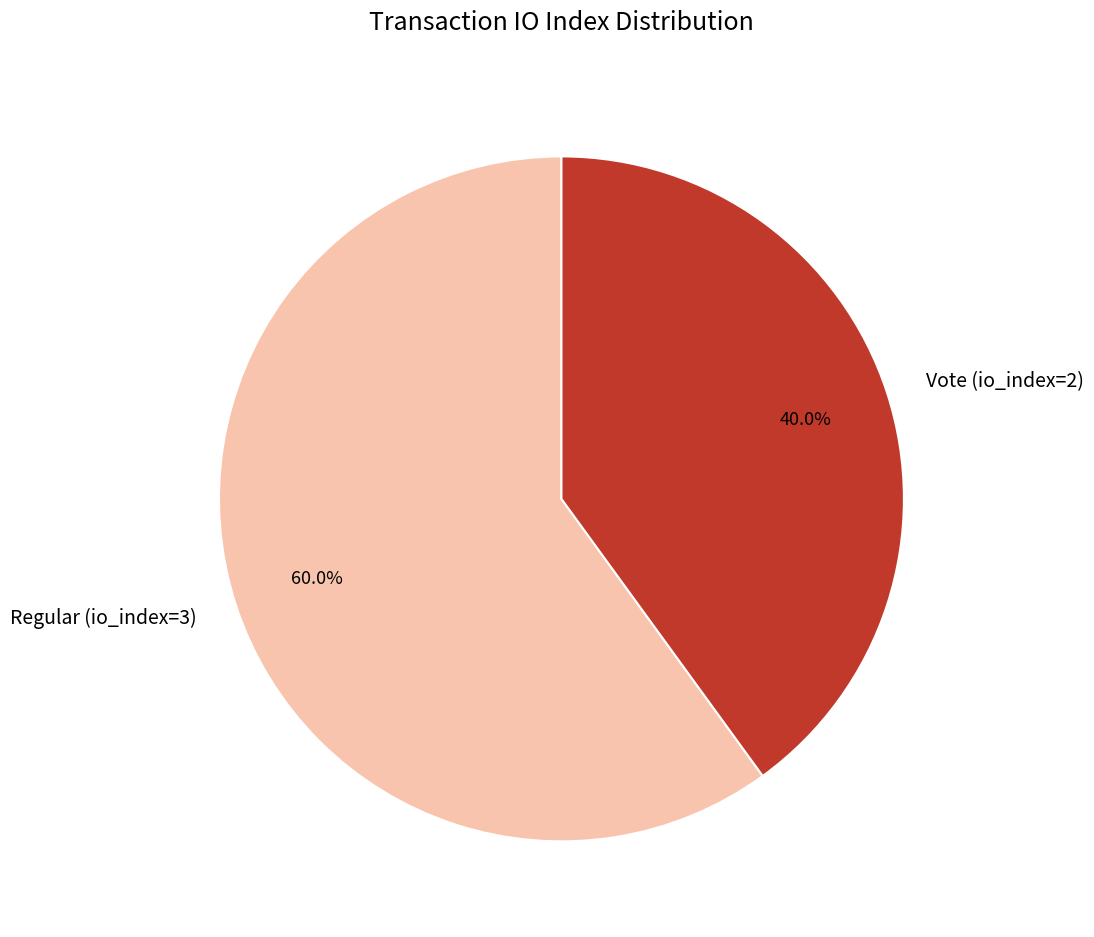

The Regular (io_index=3) slice represents 60% of the pie. True or false?

True